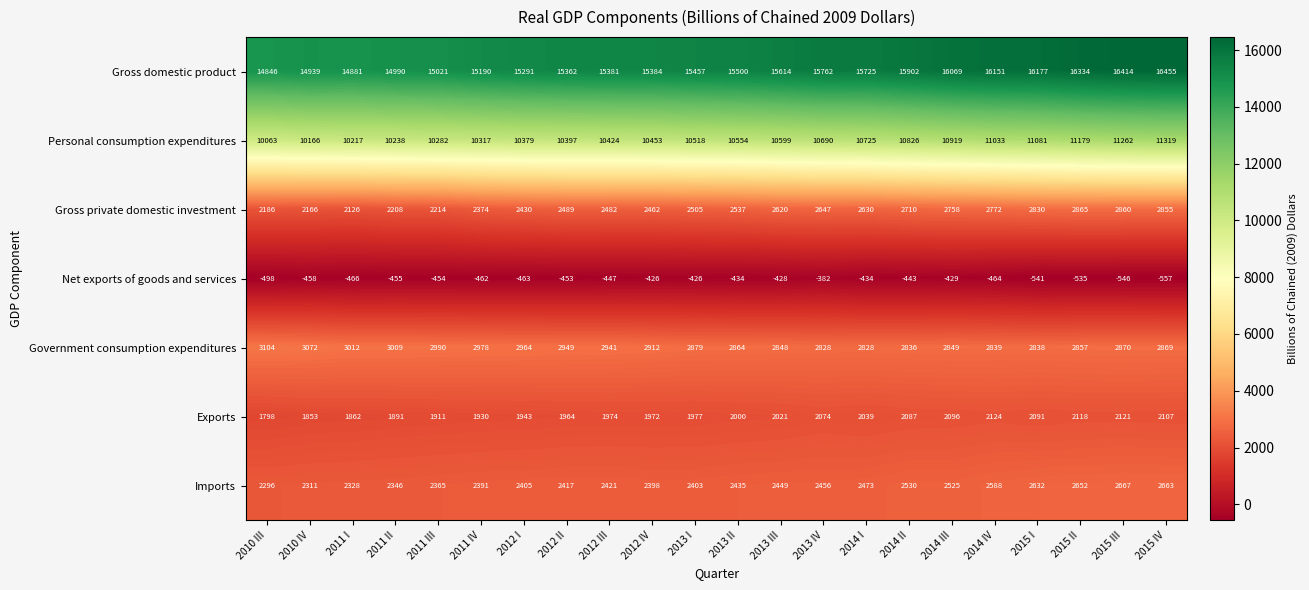

What is the sum of all Net exports of goods and services values?

-10201